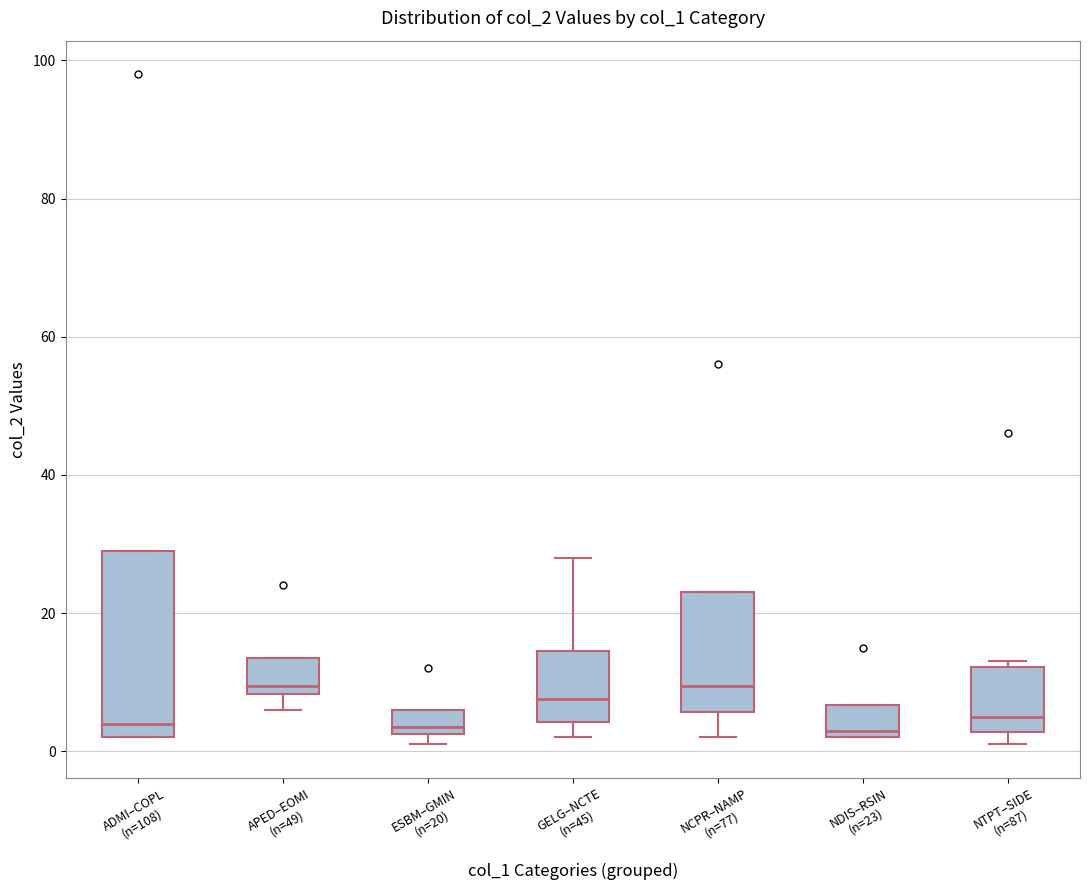

Comparing the boxes themselves (not the whiskers), which one is the tallest?

ADMI–COPL (n=108)